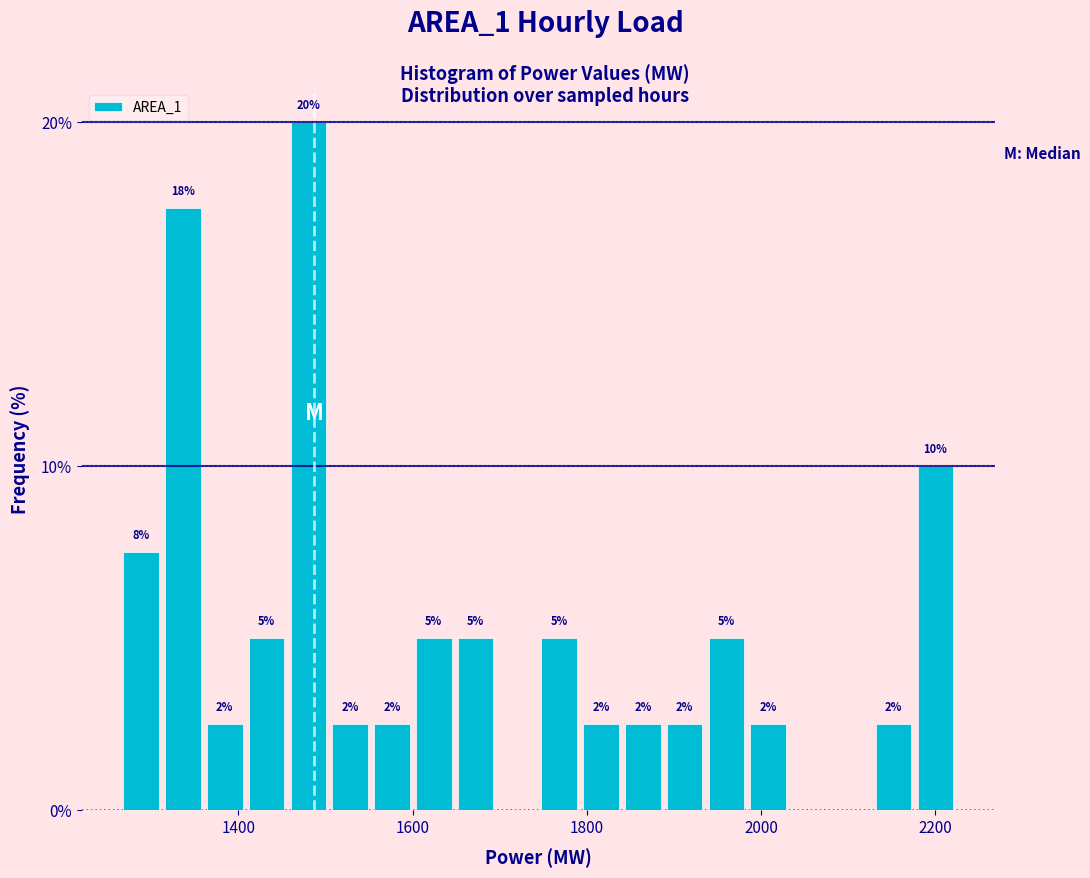

Read against the x-axis, roughly where is the centre of the tallest bar?

1480